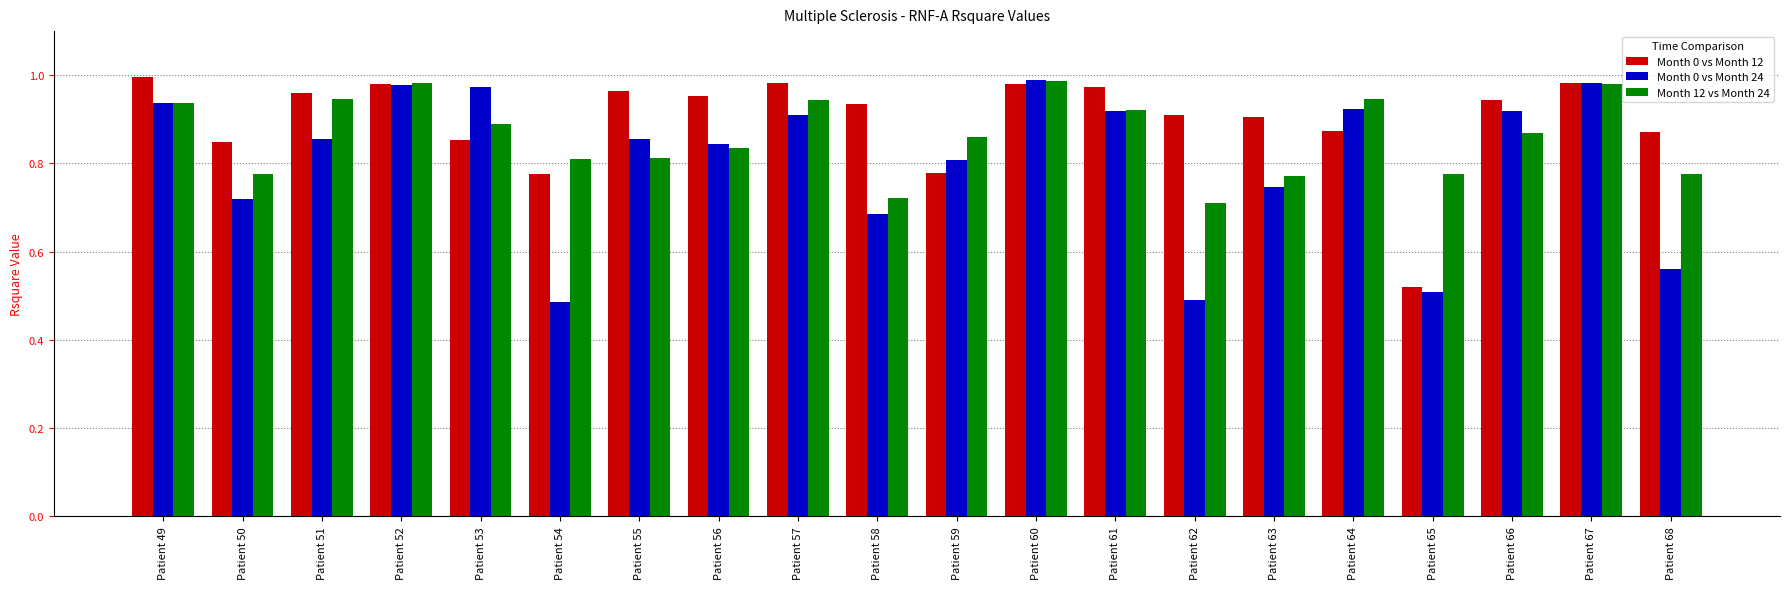

Which category has the lowest value in the Month 0 vs Month 12 series?

Patient 65